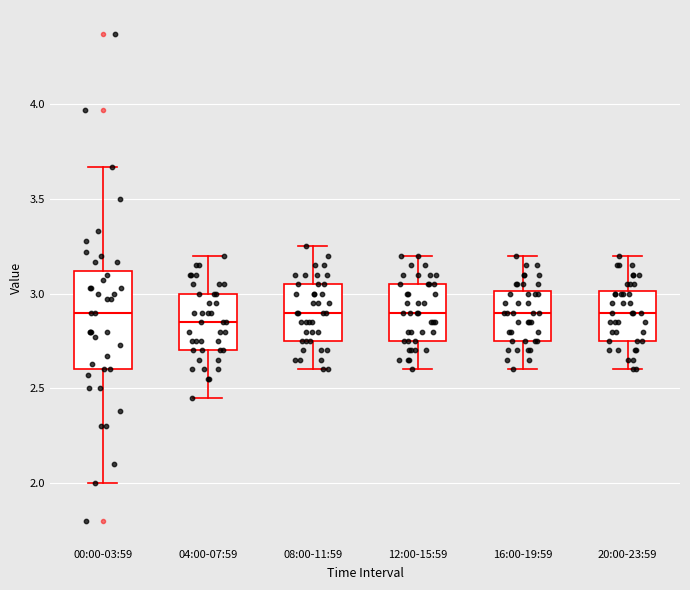

Comparing the boxes themselves (not the whiskers), which one is the tallest?

00:00-03:59